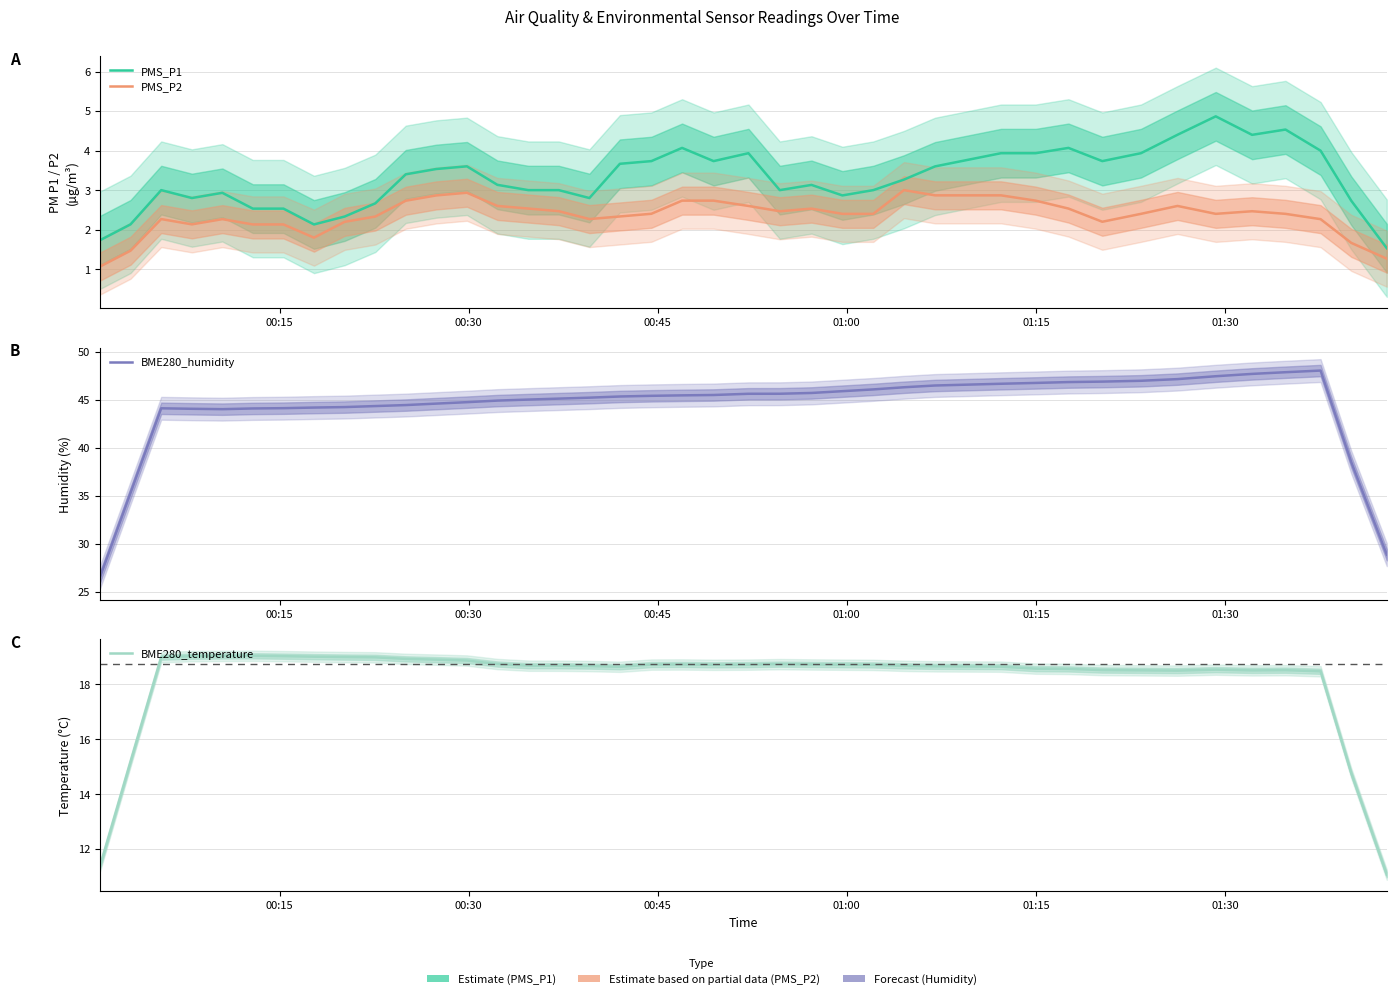

How many values in the PMS_P1 series are below 3?

13